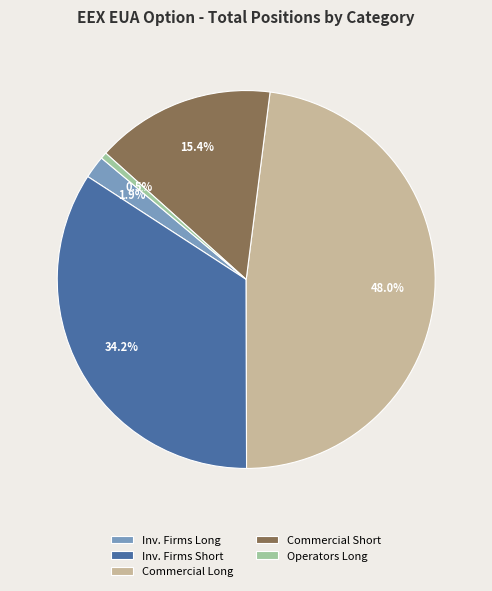

What percentage is NOT represented by Inv. Firms Long?

98.1%